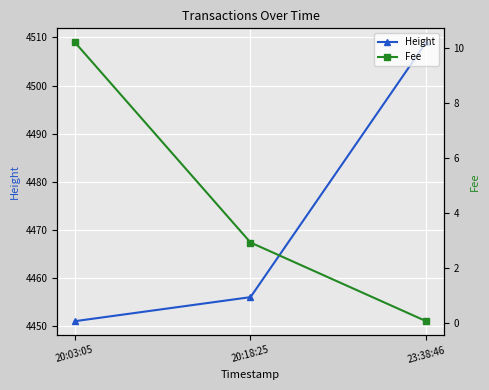

Reading left to right, extract all data points from this chart.

Height: 20:03:05=4451.0	20:18:25=4456.0	23:38:46=4509.0
Fee: 20:03:05=10.2	20:18:25=2.9	23:38:46=0.1